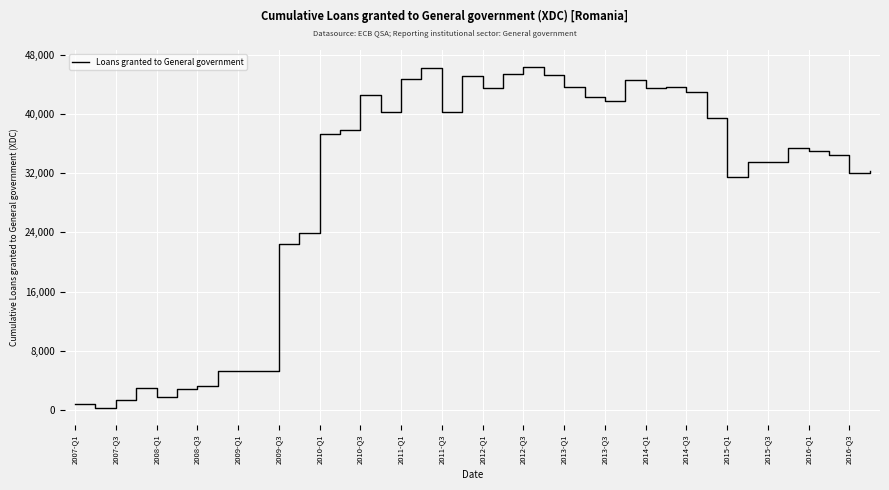

What is the difference between the maximum and minimum values?

46084.9